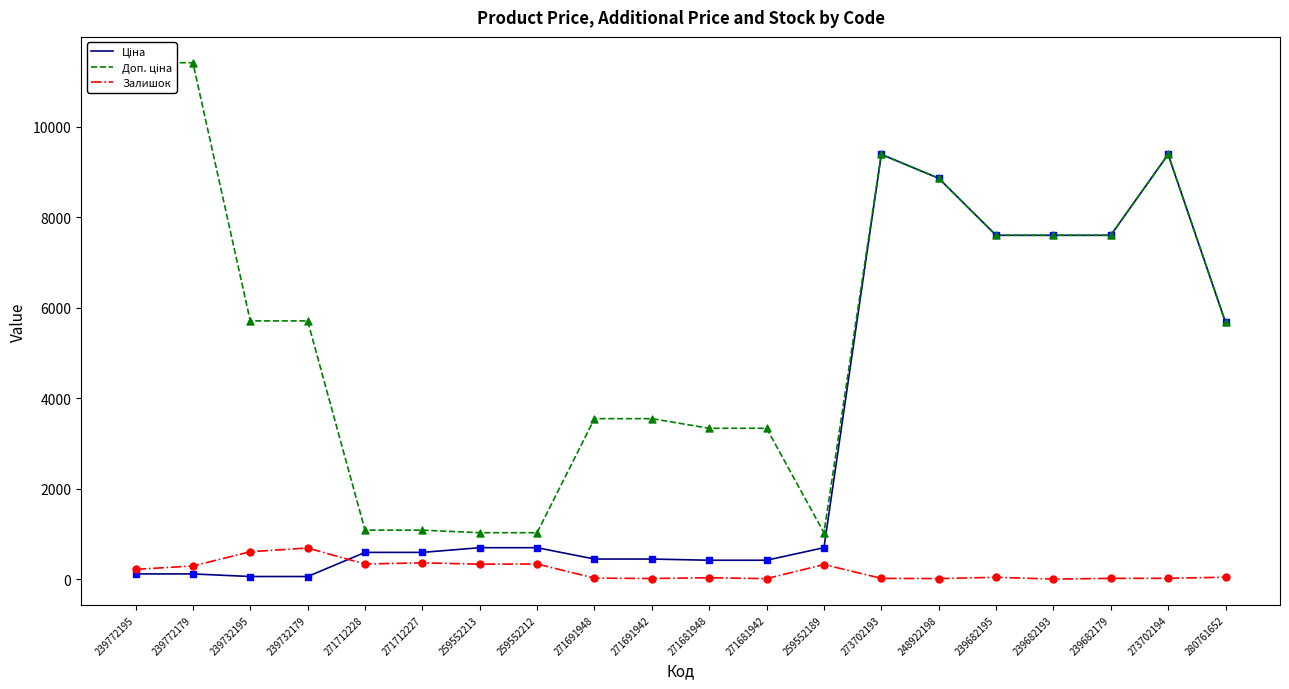

What are all the series names shown in the legend?

Ціна, Доп. ціна, Залишок